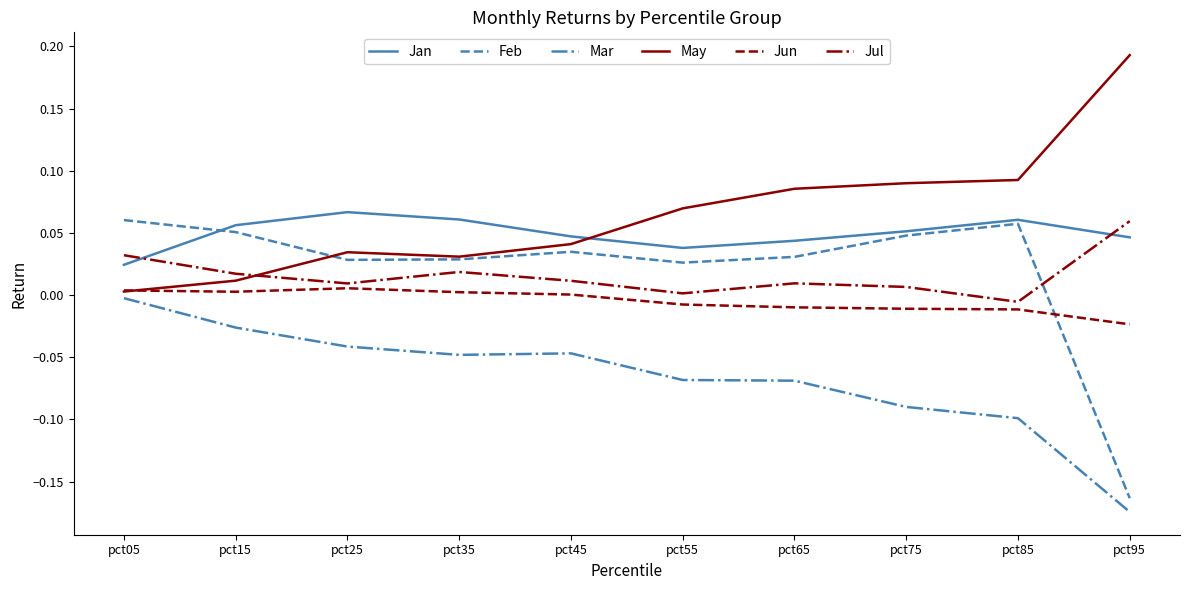

True or false: Jan and Mar cross at least once.

False